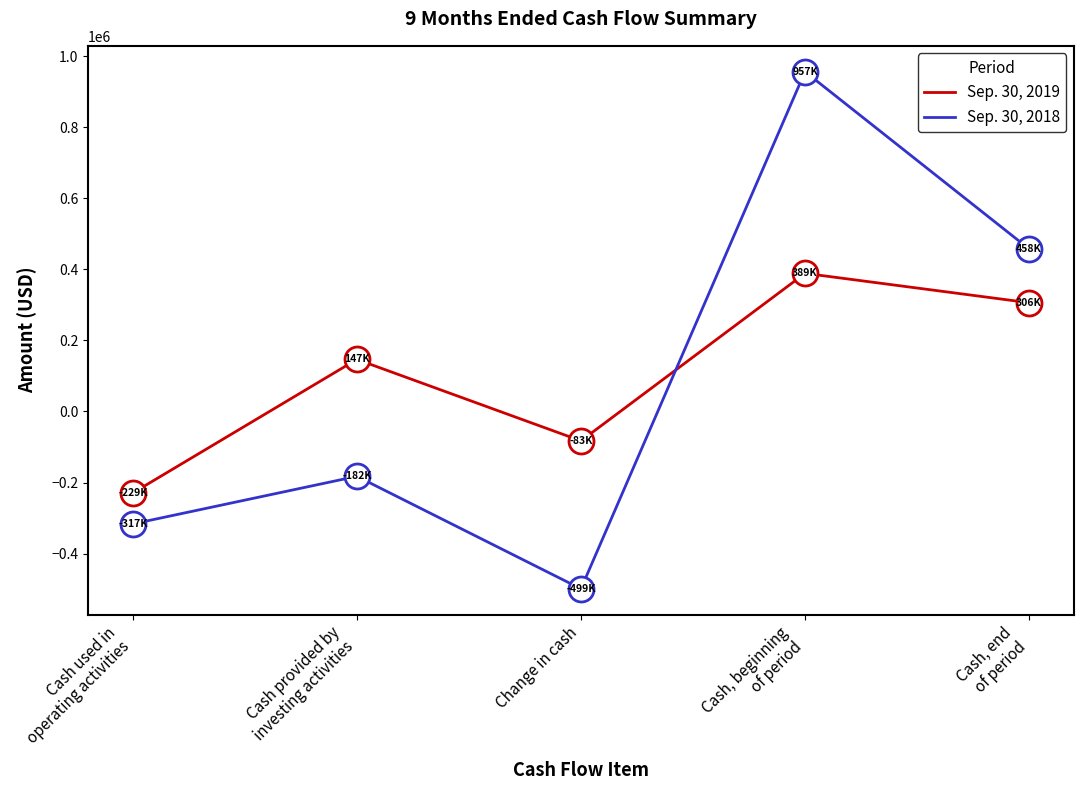

True or false: Sep. 30, 2018 has more than 1 interior local peaks.

True